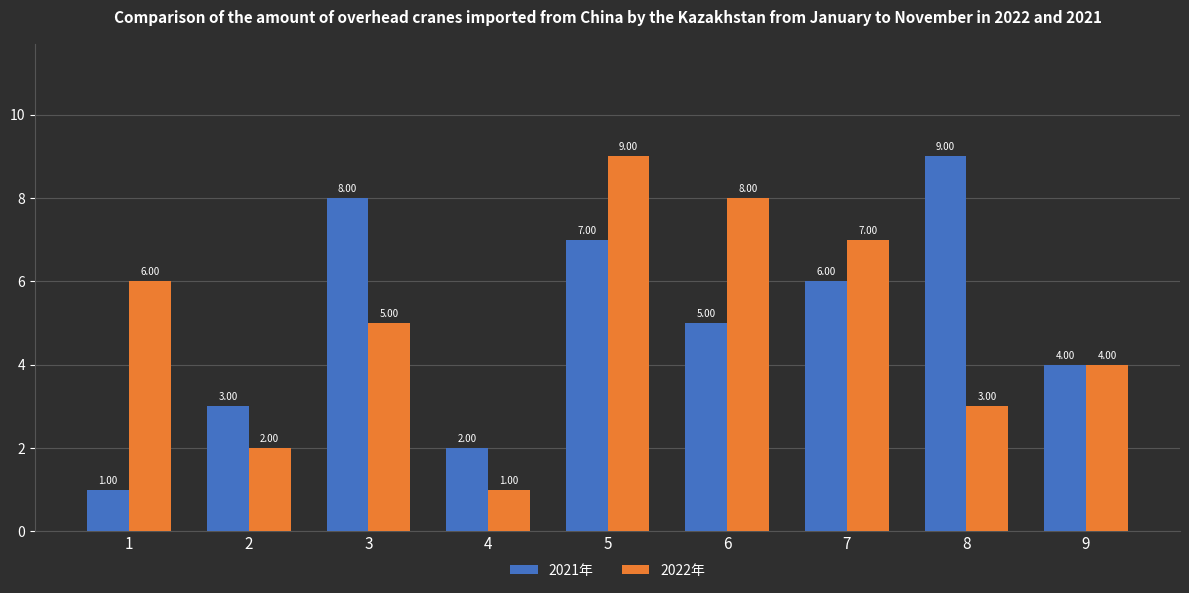

What is the value of the 2022年 bar at the 7th from the left?

7